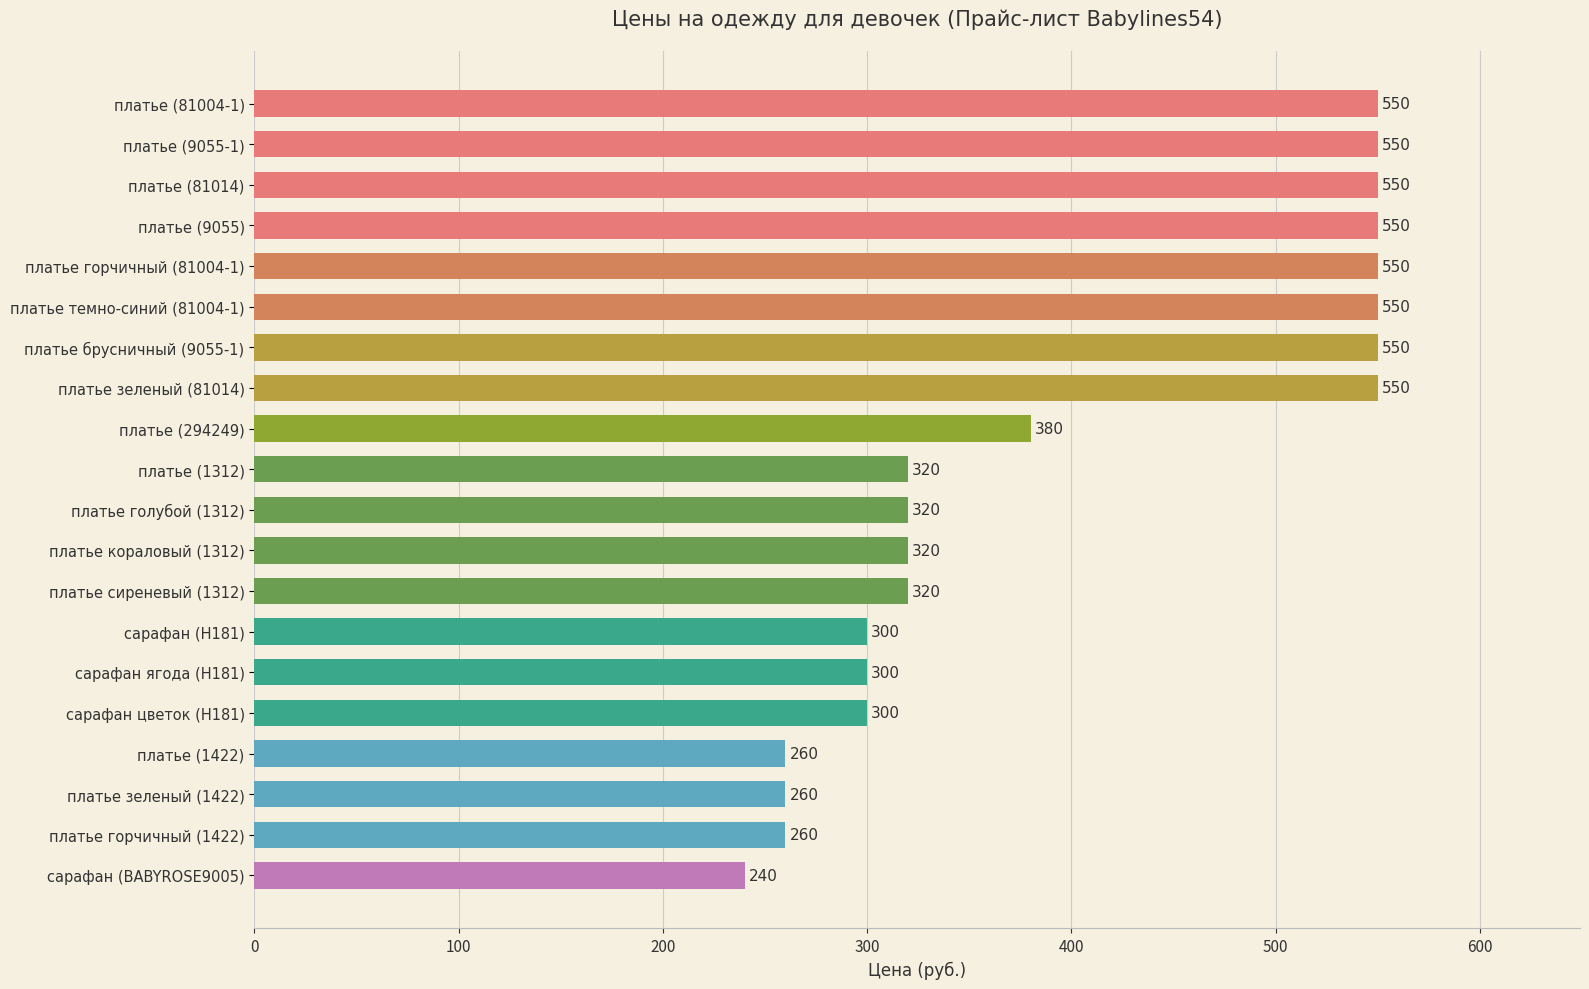

The chart shows a value of 180 at платье сиреневый (1312). True or false?

False